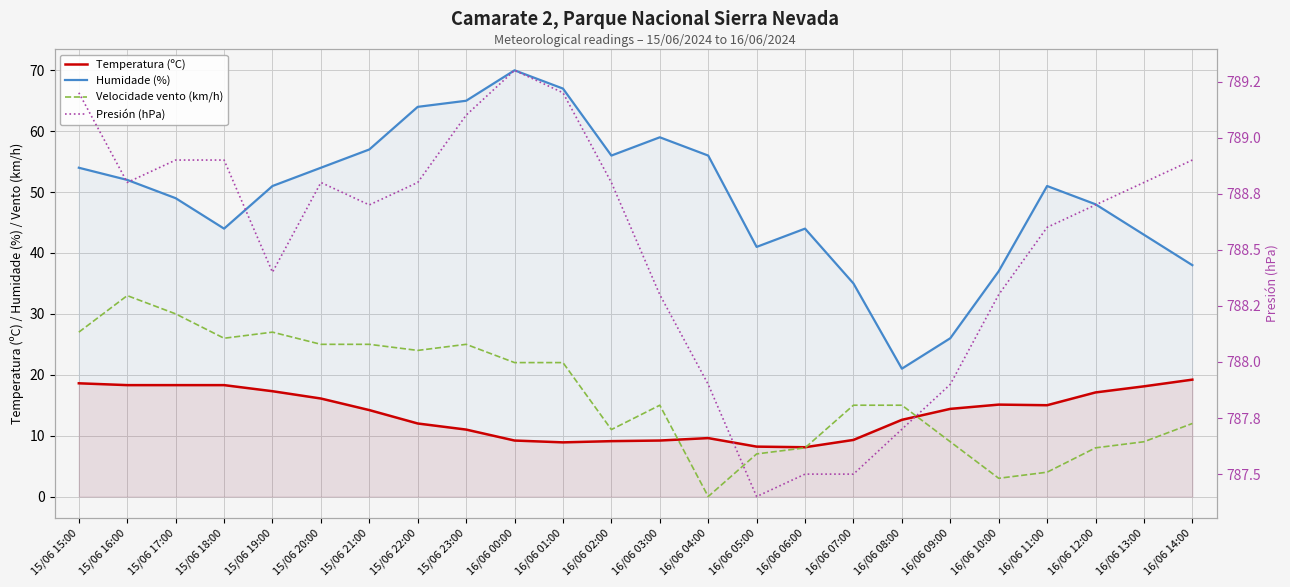

What is the maximum value shown in the chart?

789.3